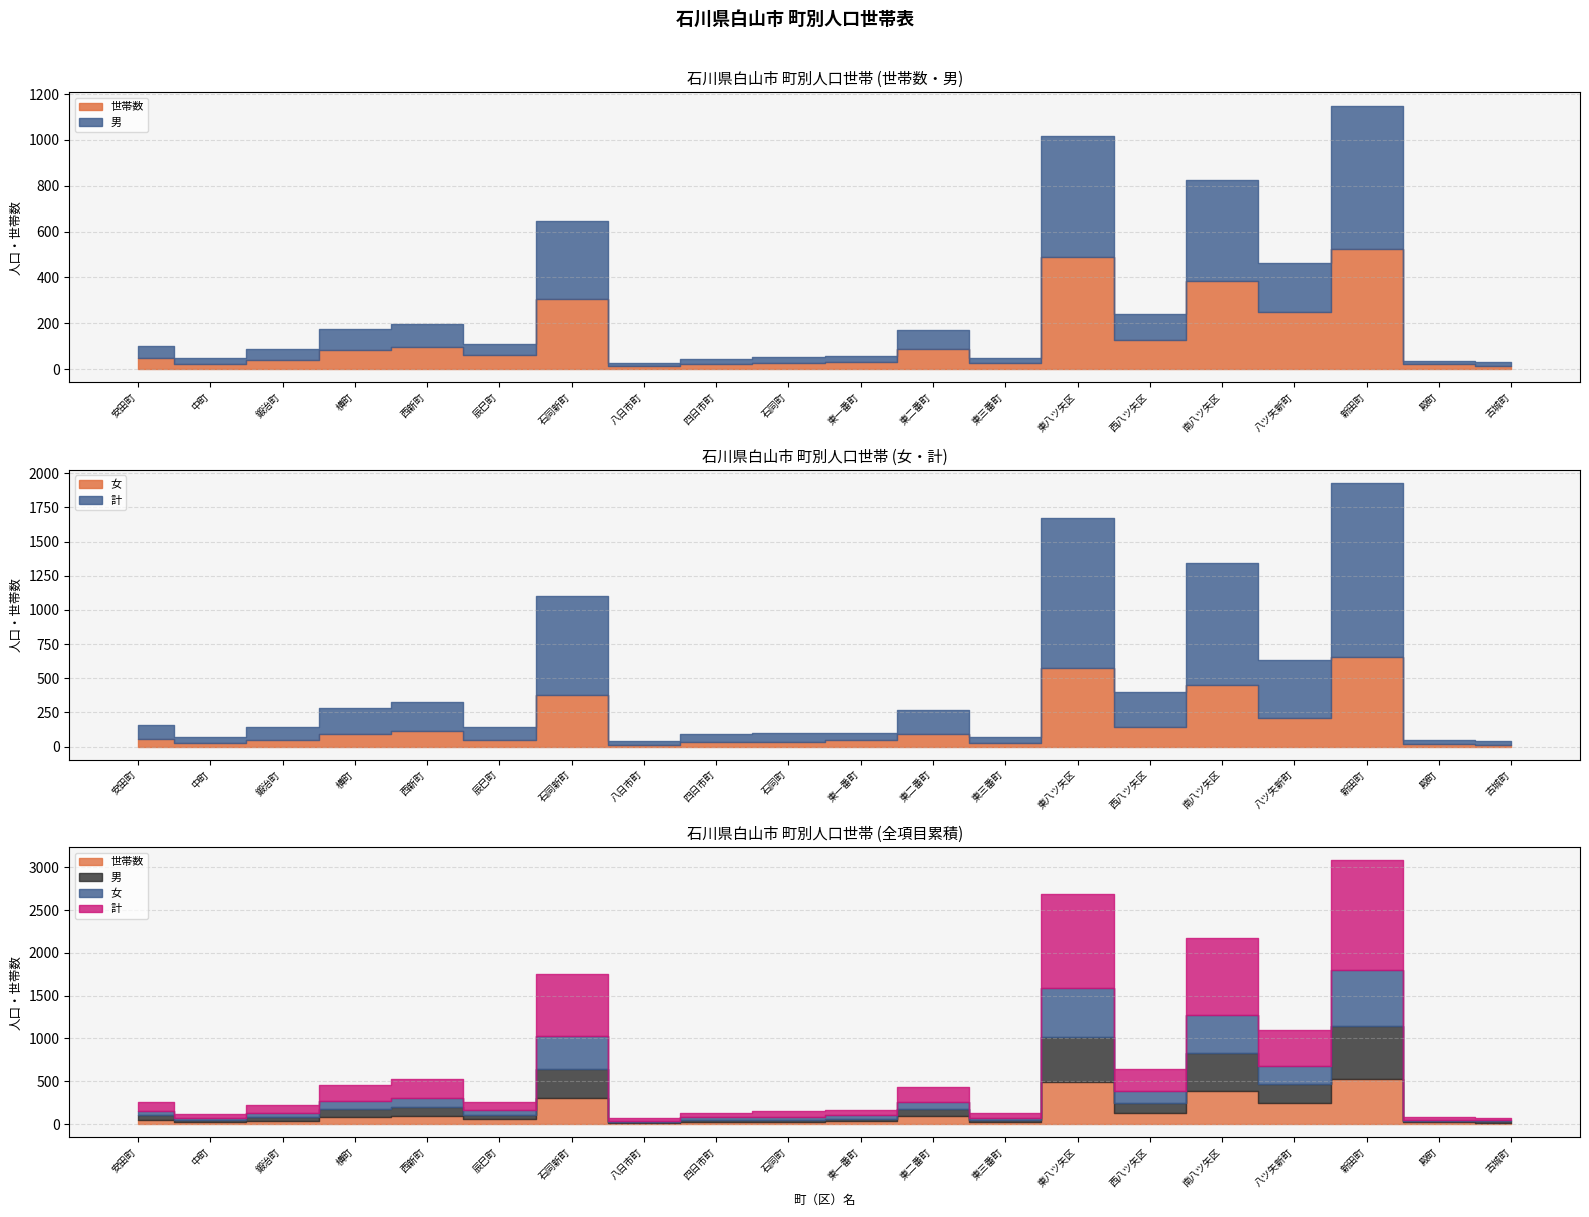

At which label does 男 reach its minimum?

八日市町